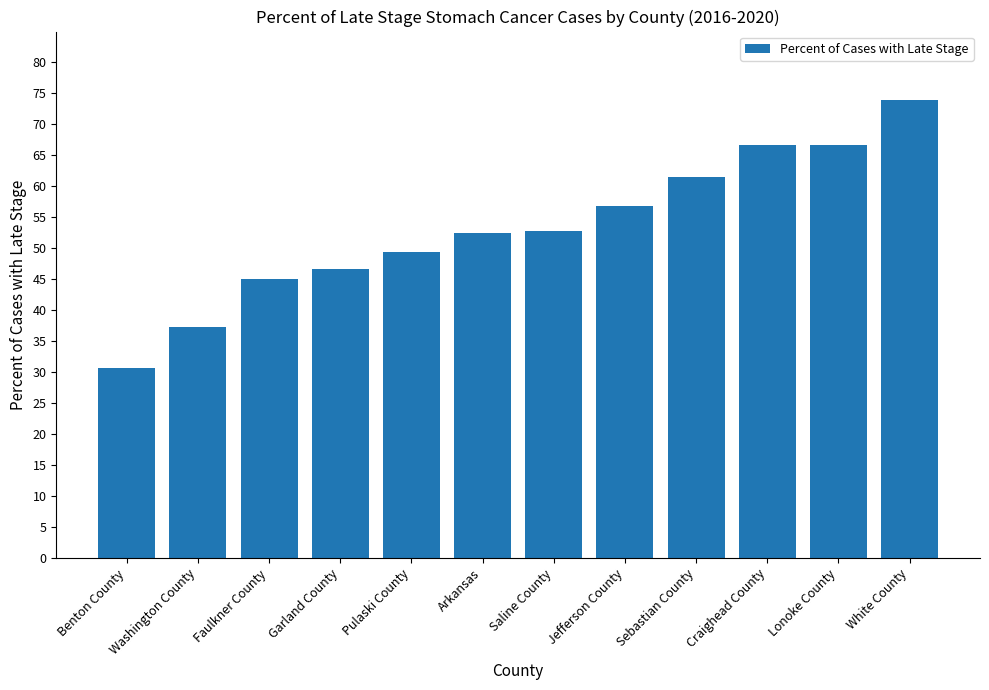

The value at Sebastian County is 18.0. True or false?

False